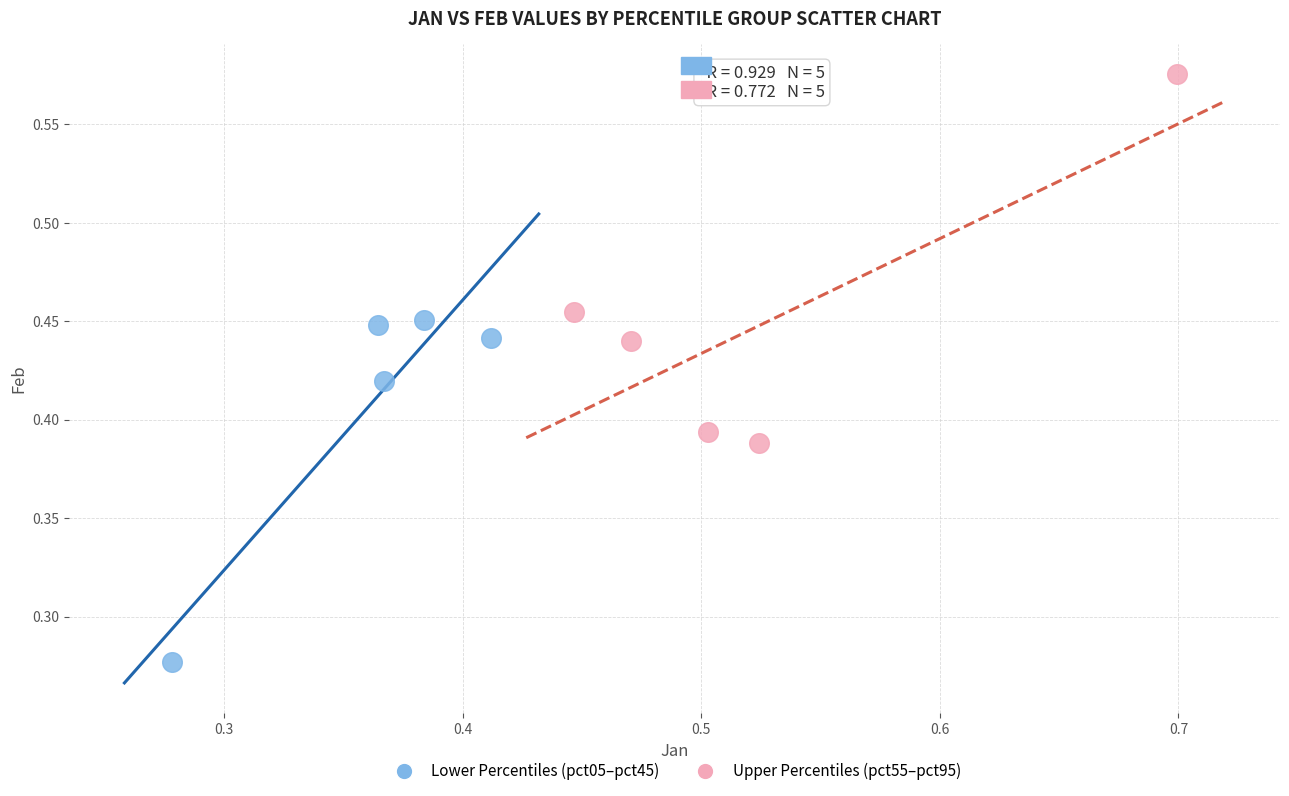

What are all the series names shown in the legend?

Lower Percentiles (pct05–pct45), Upper Percentiles (pct55–pct95)